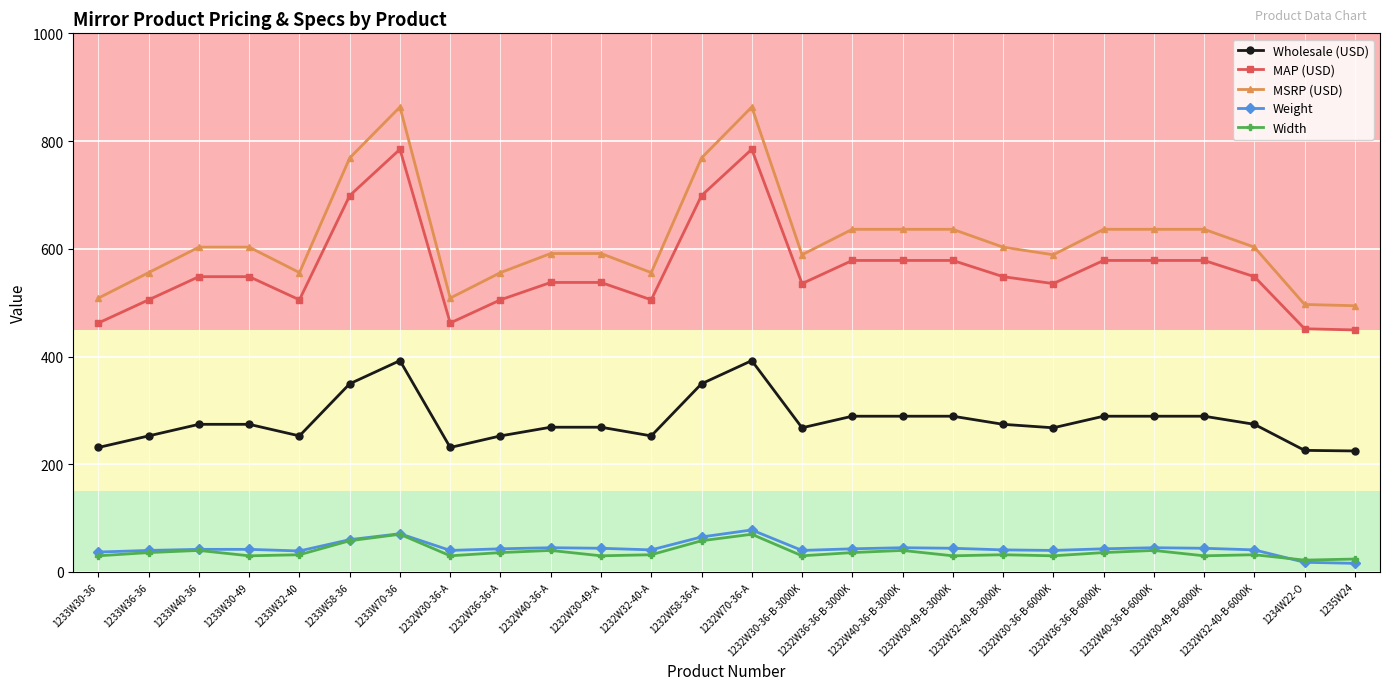

What is the average value of the MAP (USD) series?

562.4